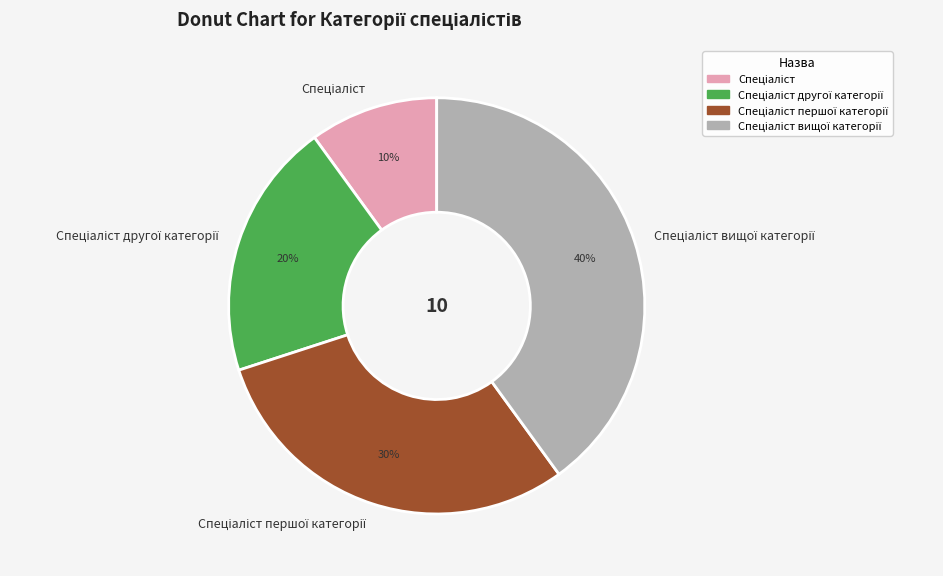

To the nearest percent, what is the average slice percentage?

25%